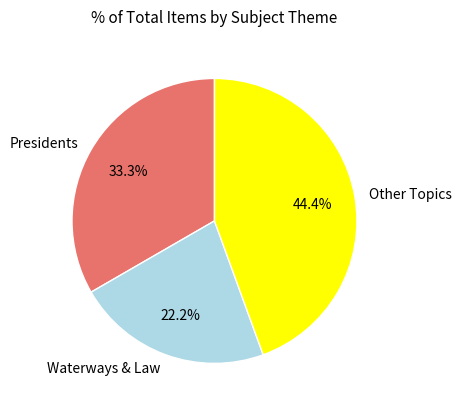

Which slice is the smallest?

Waterways & Law